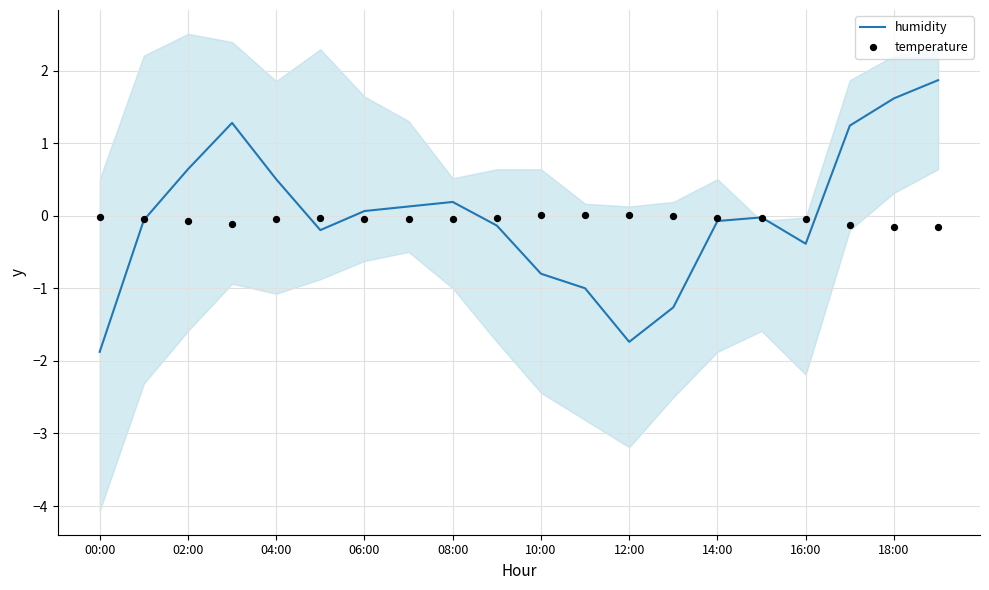

At how many categories does at least one series exceed 1?

4